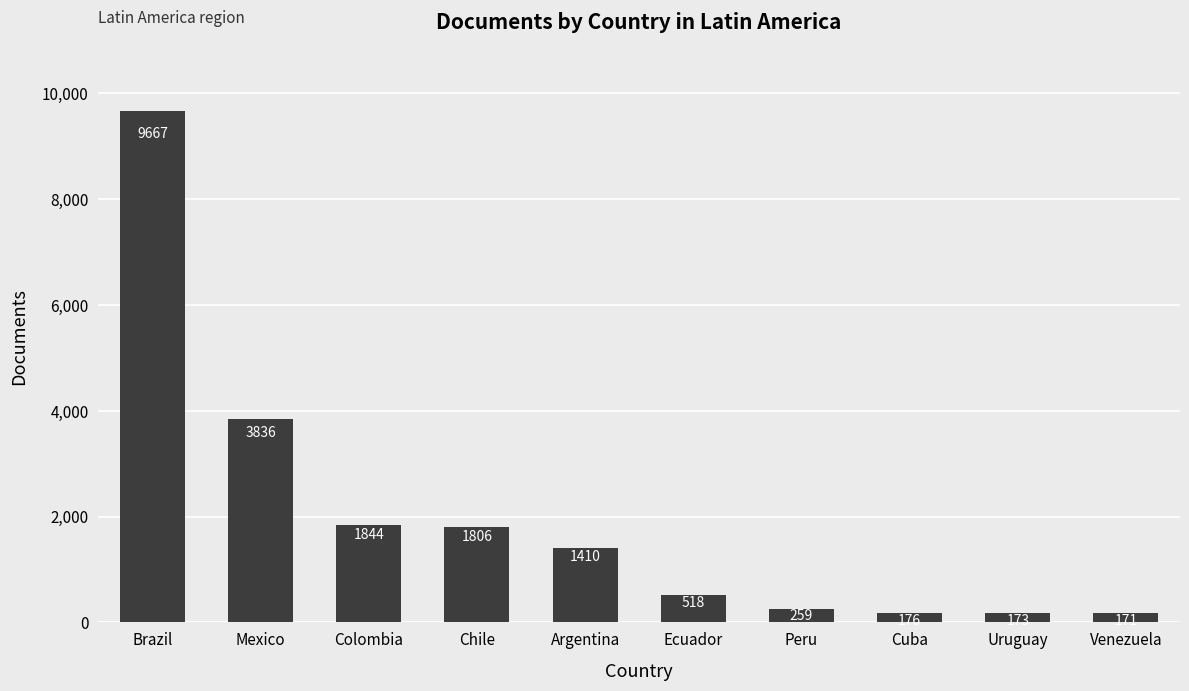

Reading left to right, what are all the values shown in this chart?

9667	3836	1844	1806	1410	518	259	176	173	171